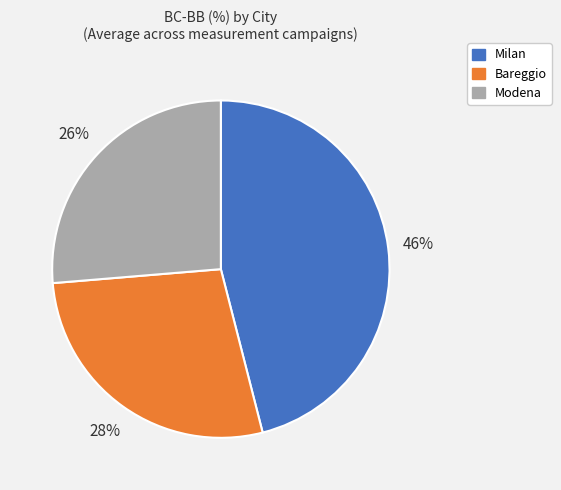

Between Bareggio and Milan, which is larger?

Milan